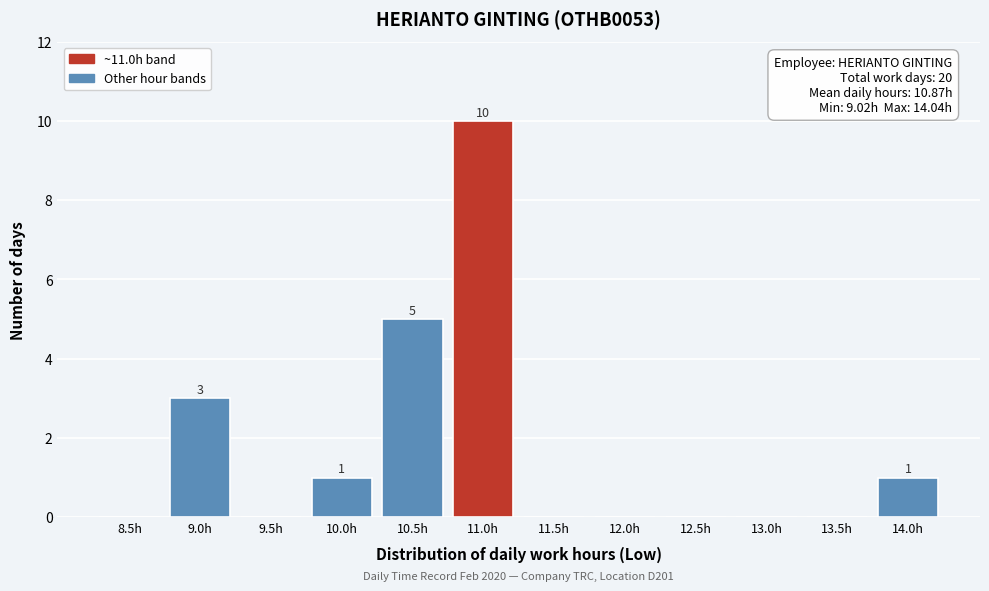

Reading left to right, what are all the values shown in this chart?

8.5h=0	9.0h=3	9.5h=0	10.0h=1	10.5h=5	11.0h=10	11.5h=0	12.0h=0	12.5h=0	13.0h=0	13.5h=0	14.0h=1